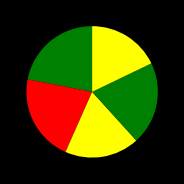

Is there a majority slice in this chart?

No